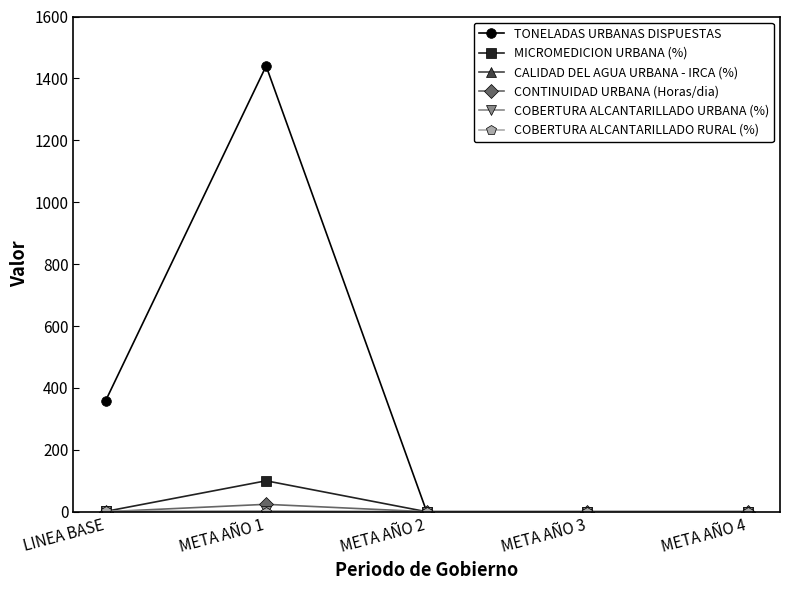

At which category does the chart reach its peak across all series?

META AÑO 1